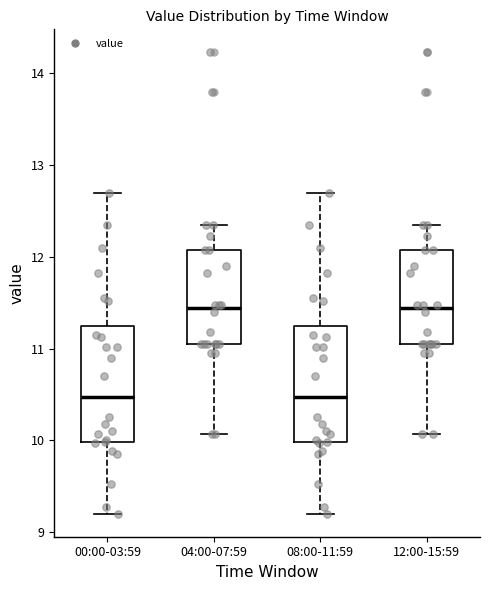

Where does the lower whisker of the box for 12:00-15:59 end on the y-axis? The values are not printed on the chart, so give them approximately, as read against the axis.

10.1